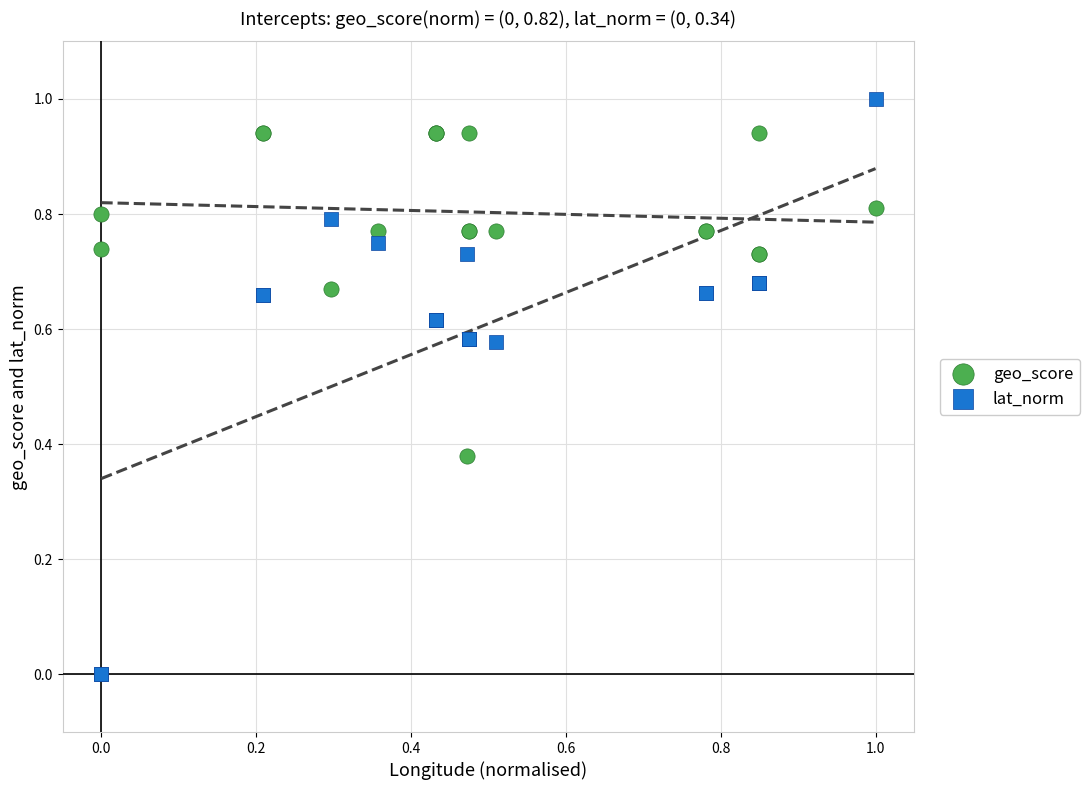

Which series contains the highest Y value?

lat_norm